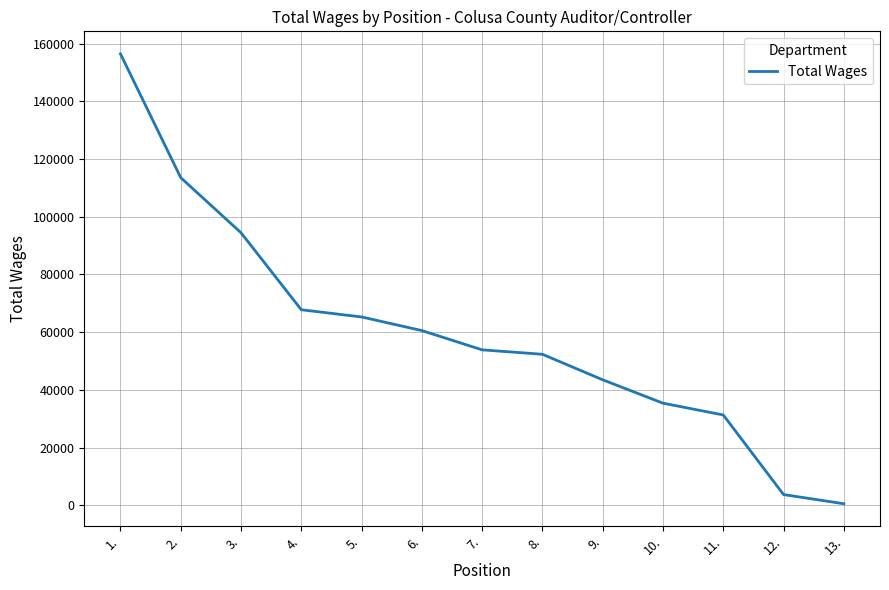

What is the change in value from 6. to 8.?

-8211